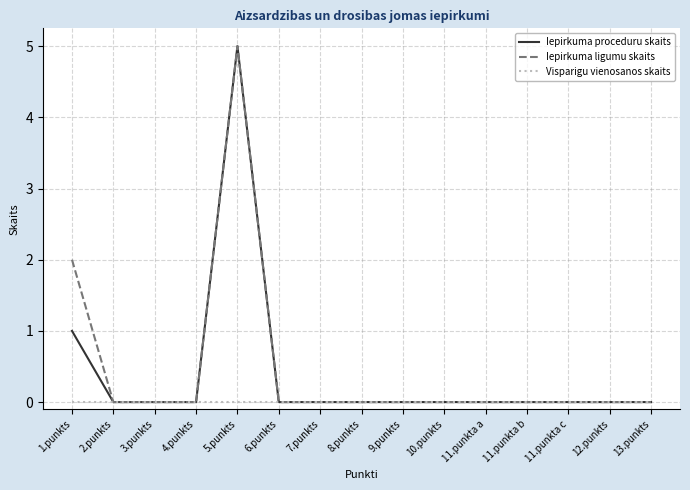

At which category does the chart reach its peak across all series?

5.punkts